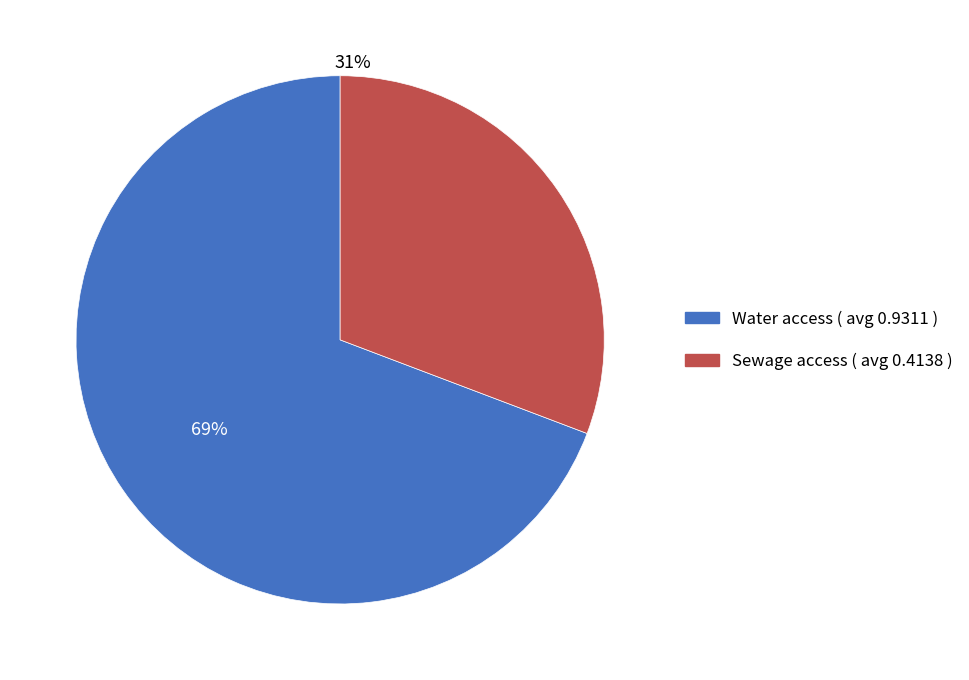

Is there any slice that represents more than half of the pie?

Yes